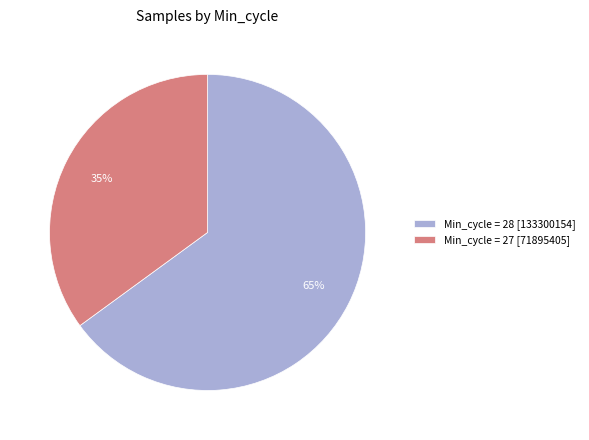

What is the largest slice in the pie chart?

Min_cycle = 28 [133300154]